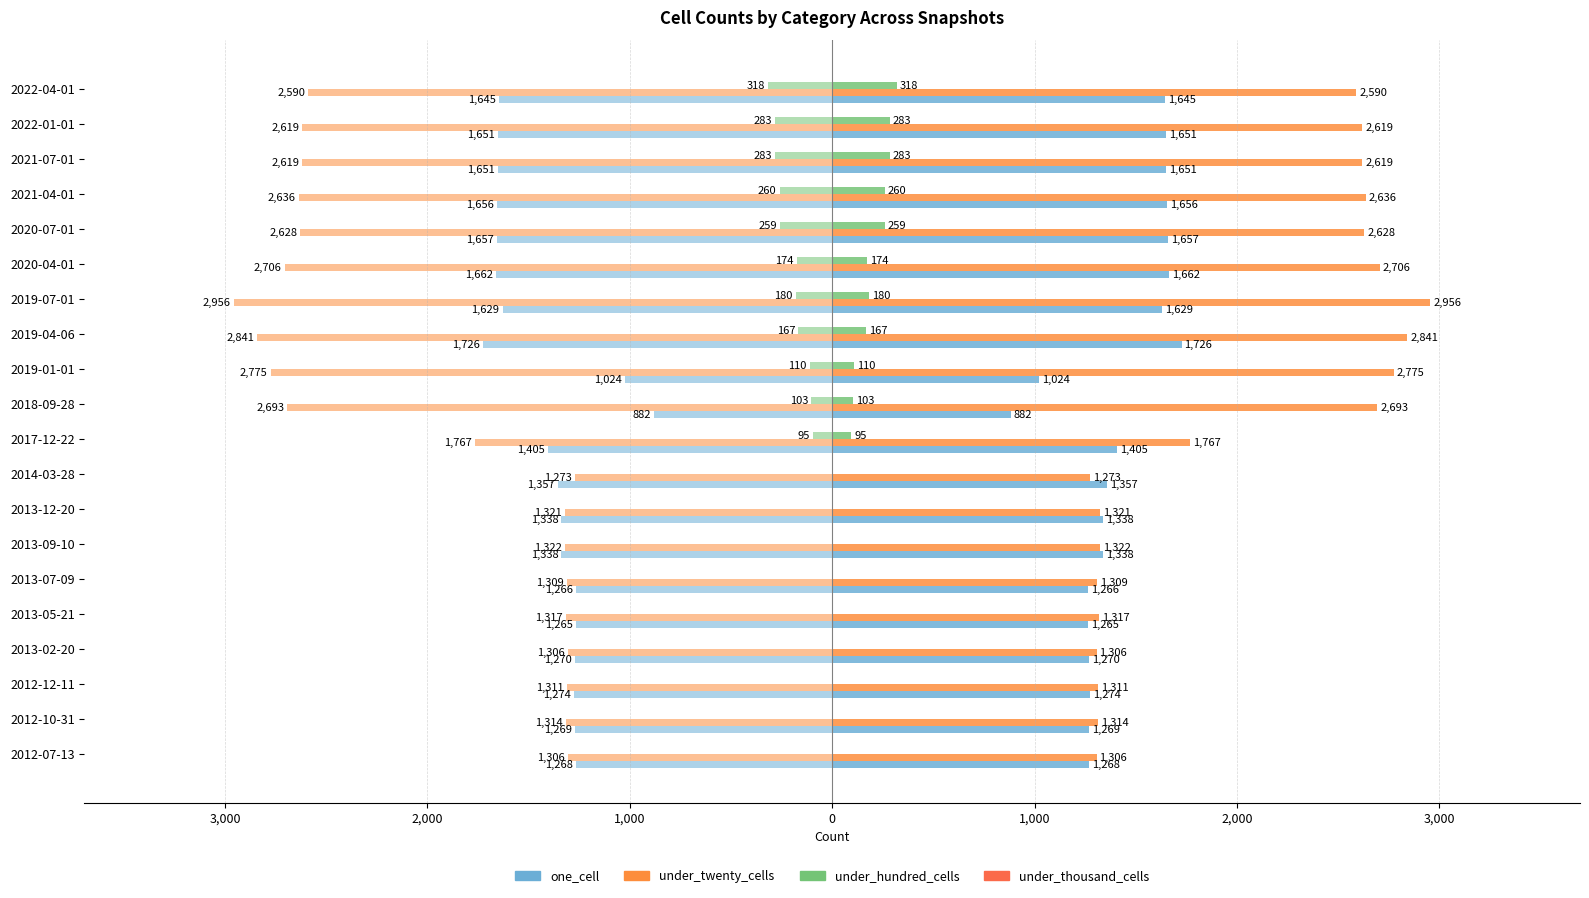

The value of under_hundred_cells at 2021-07-01 is 153.8. True or false?

False